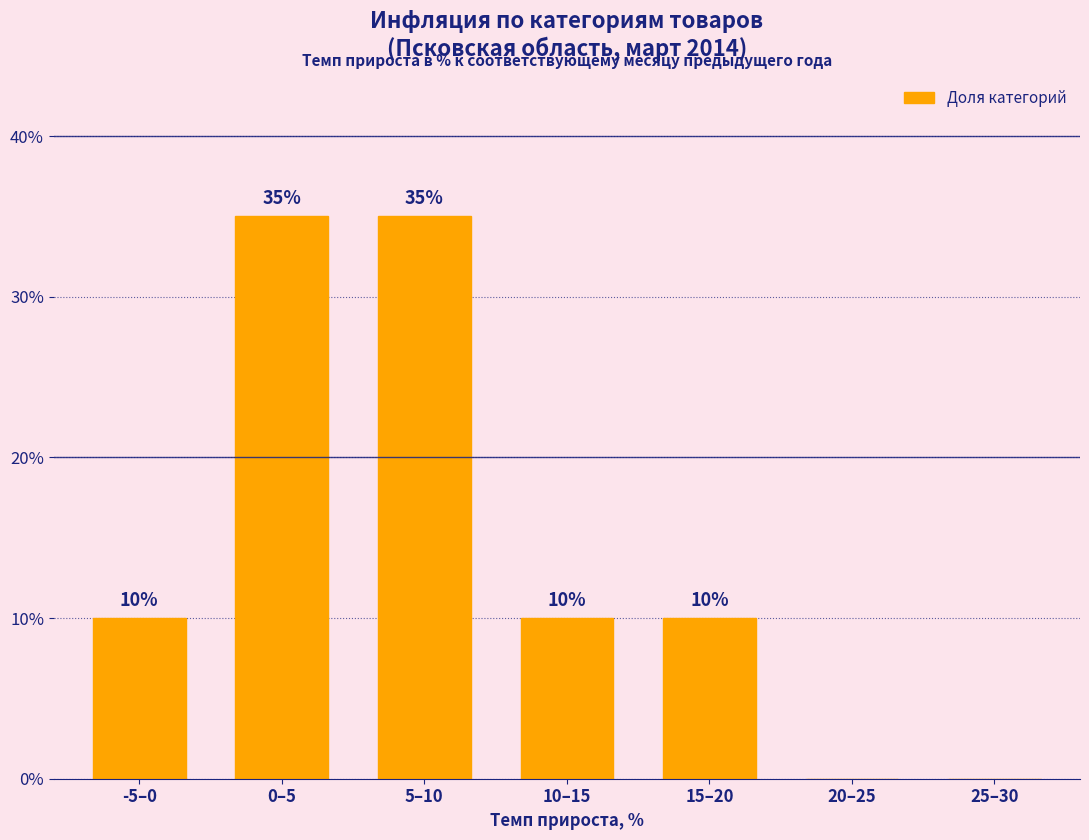

Reading left to right, what are all the values shown in this chart?

-5–0=10	0–5=35	5–10=35	10–15=10	15–20=10	20–25=0	25–30=0